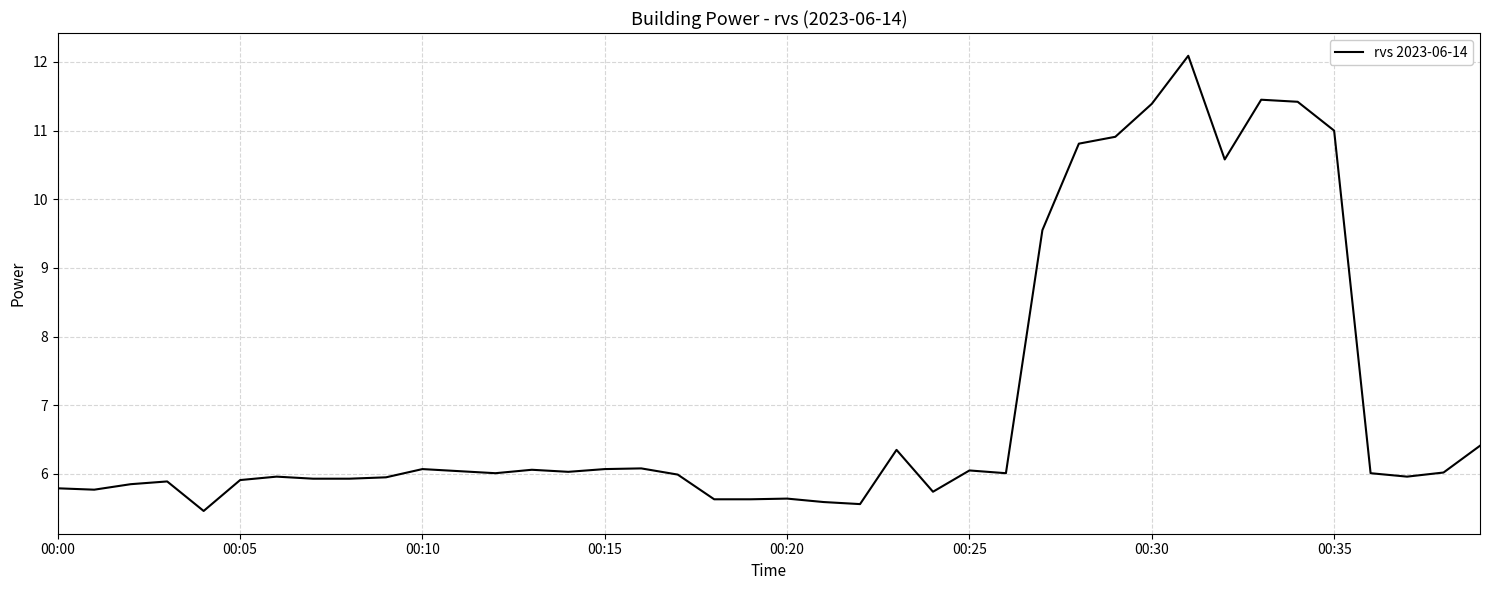

What is the greatest value displayed?

12.1